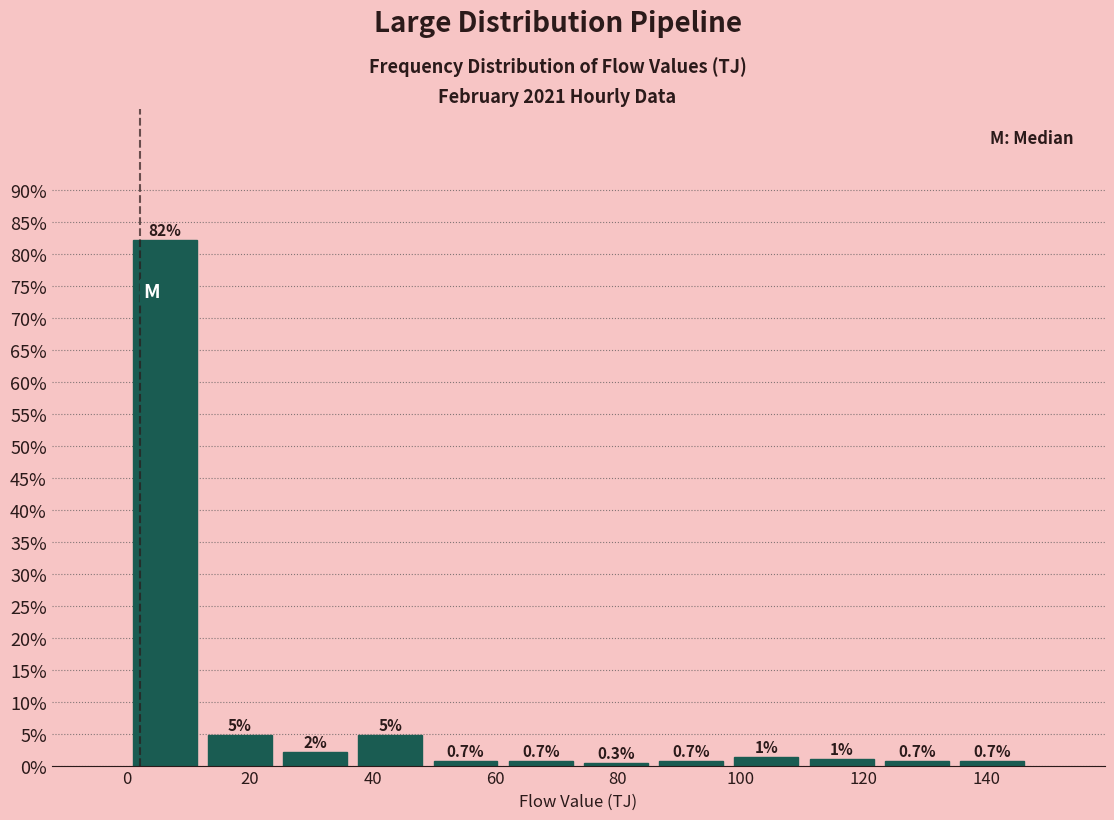

Over which range of the x-axis is the bar tallest?

0 to 12